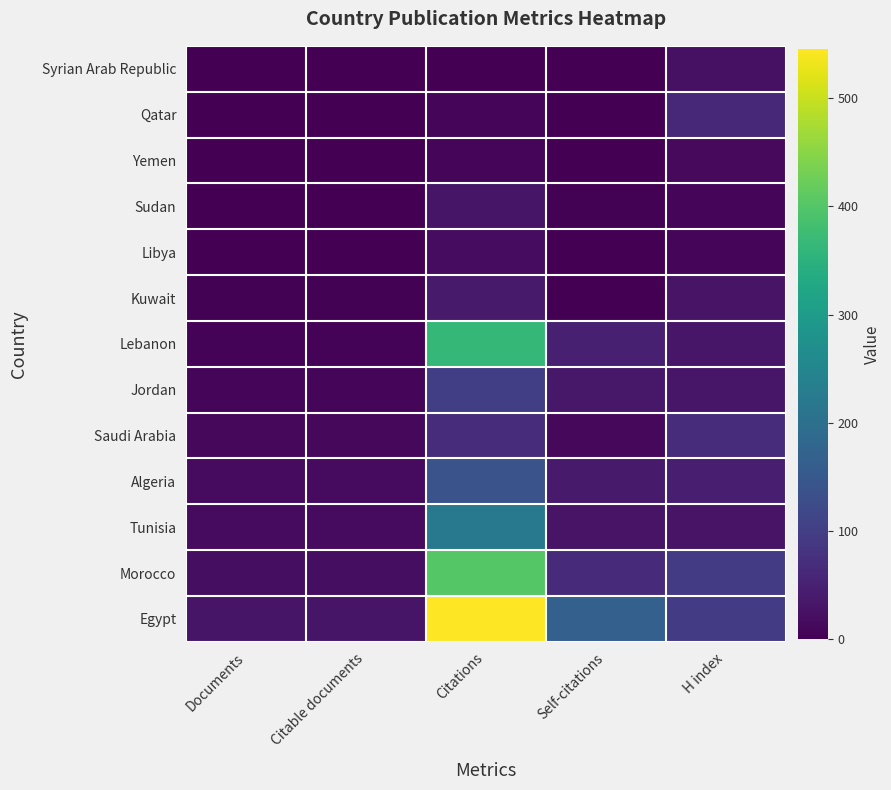

Reading right to left, transcribe all the data shown in this chart.

Syrian Arab Republic: H index=24	Self-citations=0	Citations=0	Citable documents=1	Documents=1
Qatar: H index=63	Self-citations=0	Citations=8	Citable documents=1	Documents=1
Yemen: H index=14	Self-citations=1	Citations=7	Citable documents=2	Documents=2
Sudan: H index=8	Self-citations=3	Citations=31	Citable documents=2	Documents=2
Libya: H index=9	Self-citations=0	Citations=19	Citable documents=2	Documents=2
Kuwait: H index=29	Self-citations=2	Citations=40	Citable documents=4	Documents=4
Lebanon: H index=33	Self-citations=47	Citations=364	Citable documents=5	Documents=5
Jordan: H index=34	Self-citations=35	Citations=102	Citable documents=8	Documents=8
Saudi Arabia: H index=70	Self-citations=11	Citations=70	Citable documents=12	Documents=12
Algeria: H index=45	Self-citations=39	Citations=140	Citable documents=15	Documents=15
Tunisia: H index=29	Self-citations=28	Citations=221	Citable documents=15	Documents=15
Morocco: H index=94	Self-citations=66	Citations=402	Citable documents=21	Documents=21
Egypt: H index=95	Self-citations=167	Citations=546	Citable documents=30	Documents=30